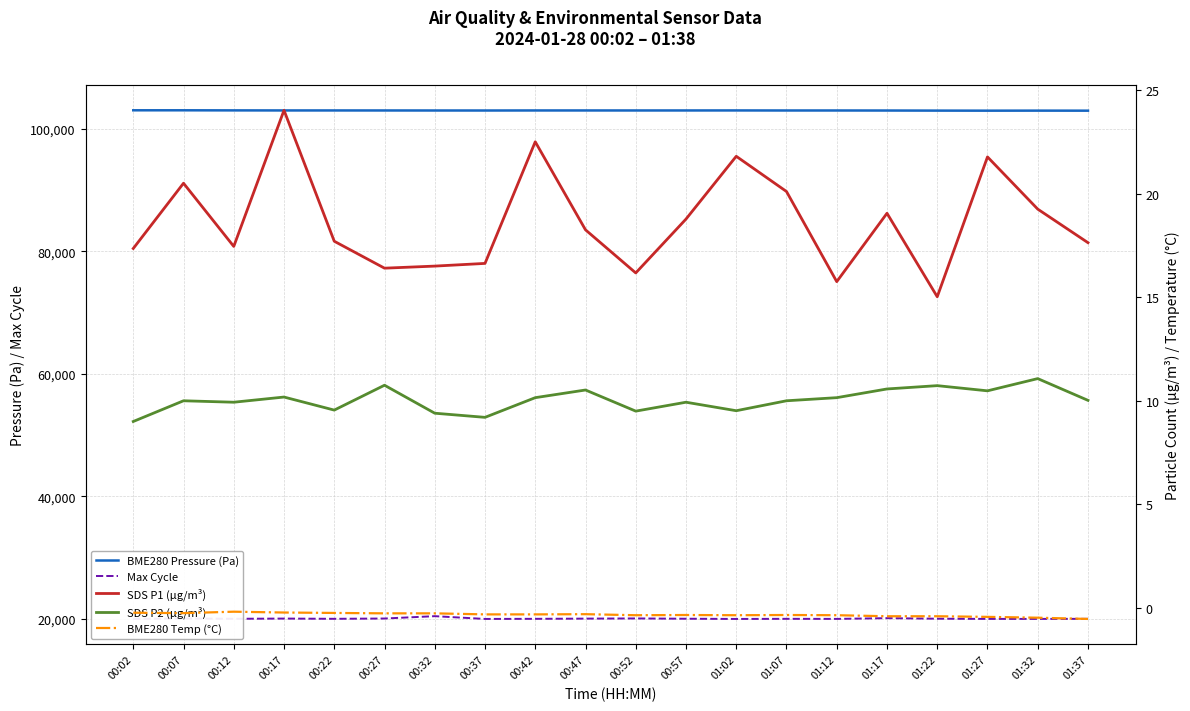

At which category does SDS P2 (µg/m³) reach its first local valley?

00:12